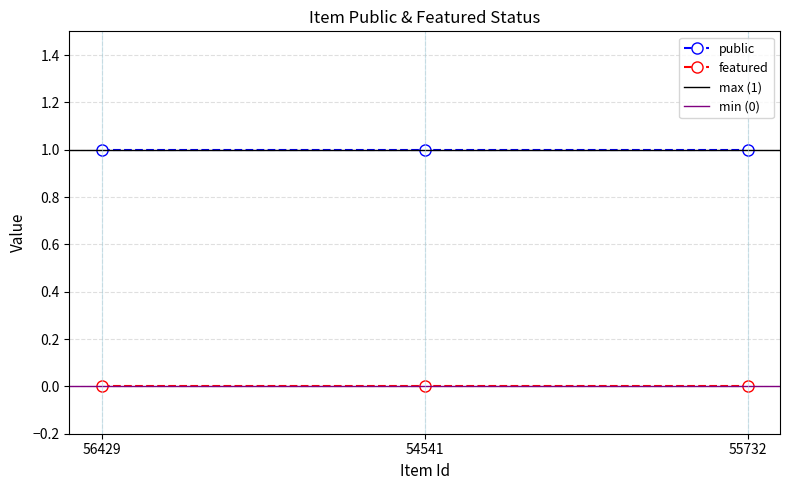

Between 56429 and 55732, which is larger?

56429